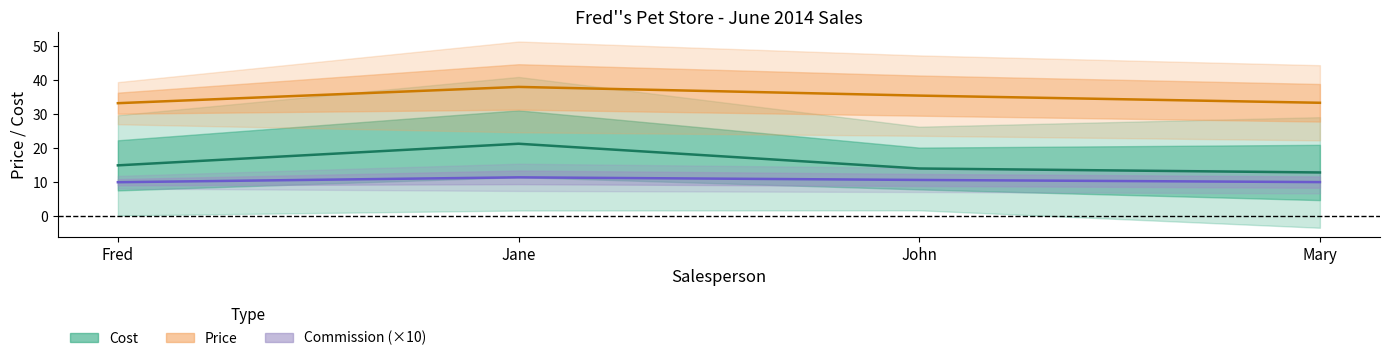

Which series has the widest spread of values?

Cost